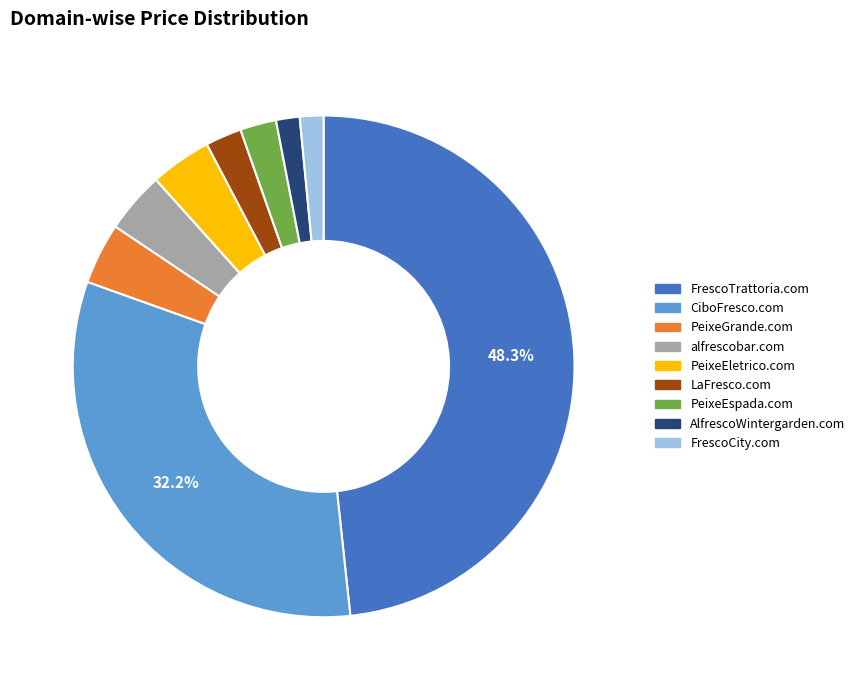

Which category has the biggest portion of the pie?

FrescoTrattoria.com